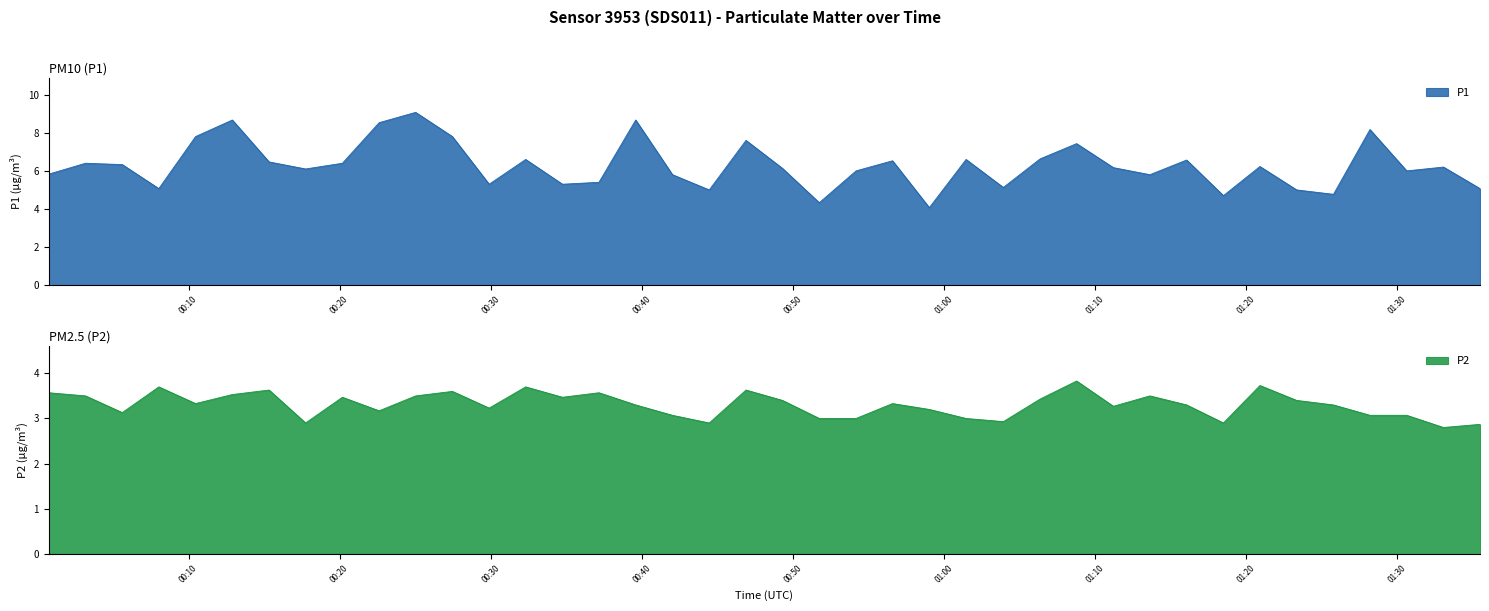

Is it true that P2 equals 3.3 at 2024-01-16T00:56:36?

True